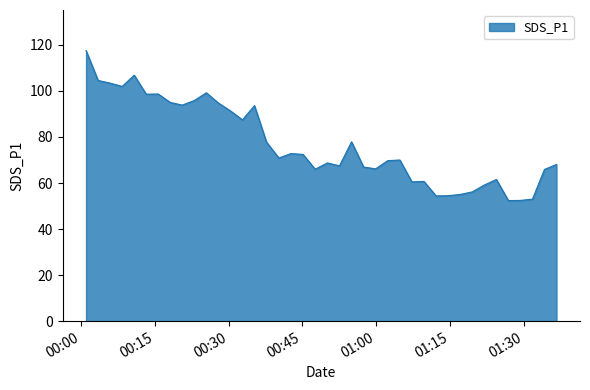

Count the number of data series in this chart.

1